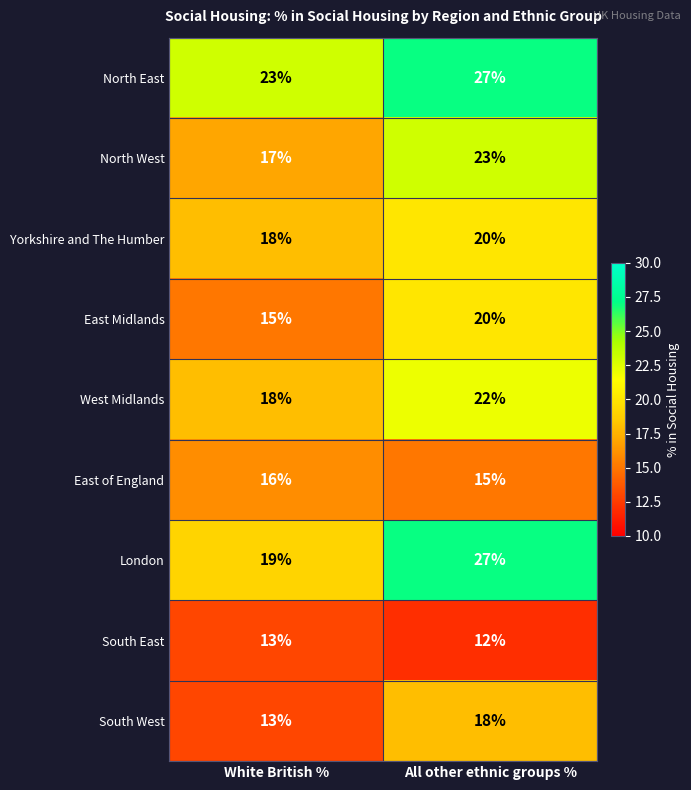

What value does the North West series have at White British %?

17